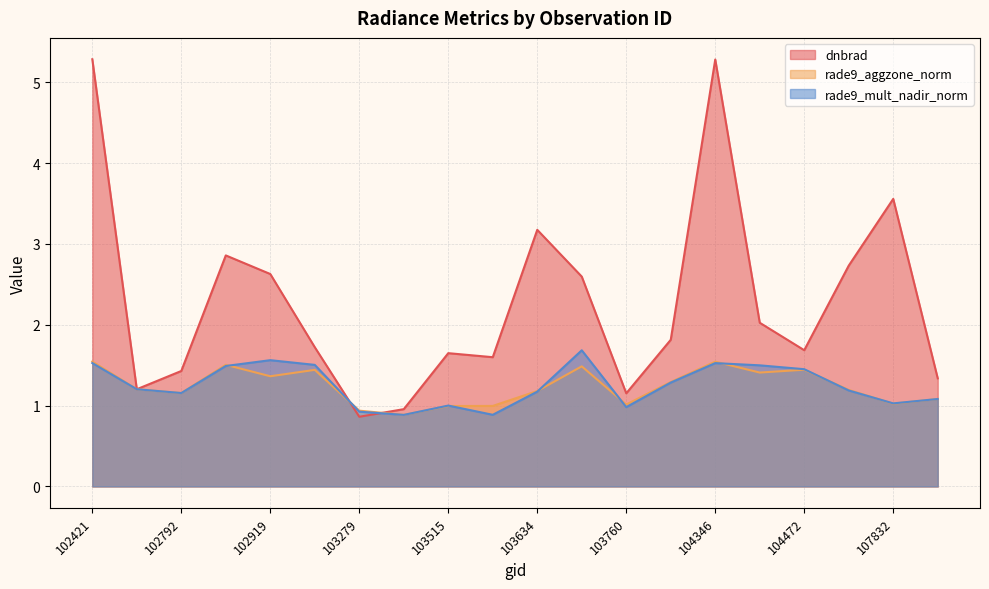

What is the difference between the rade9_mult_nadir_norm values at 102792 and 104112?

0.1